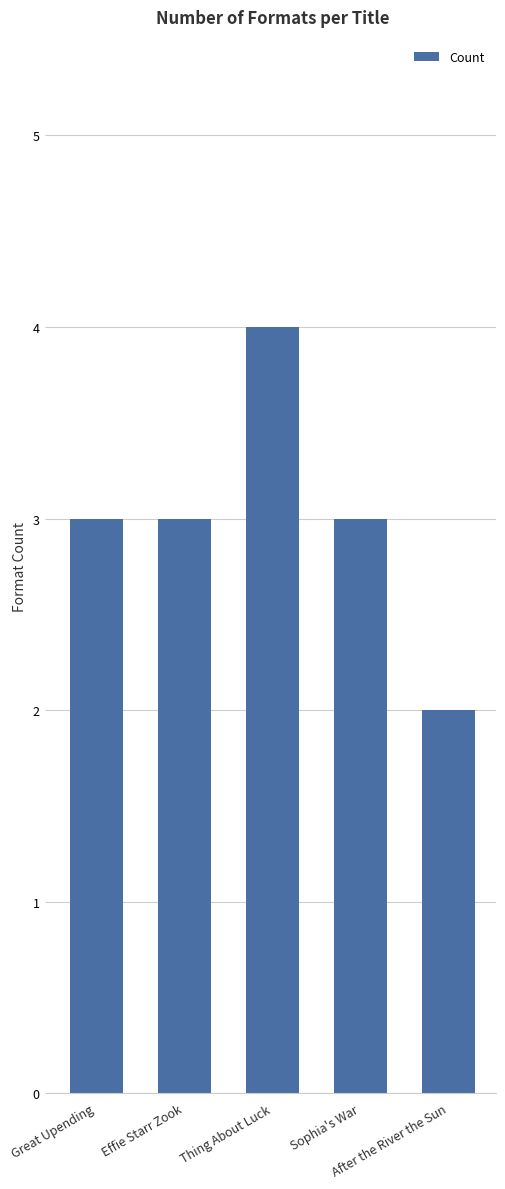

Reading left to right, list all the values displayed in this chart.

3	3	4	3	2